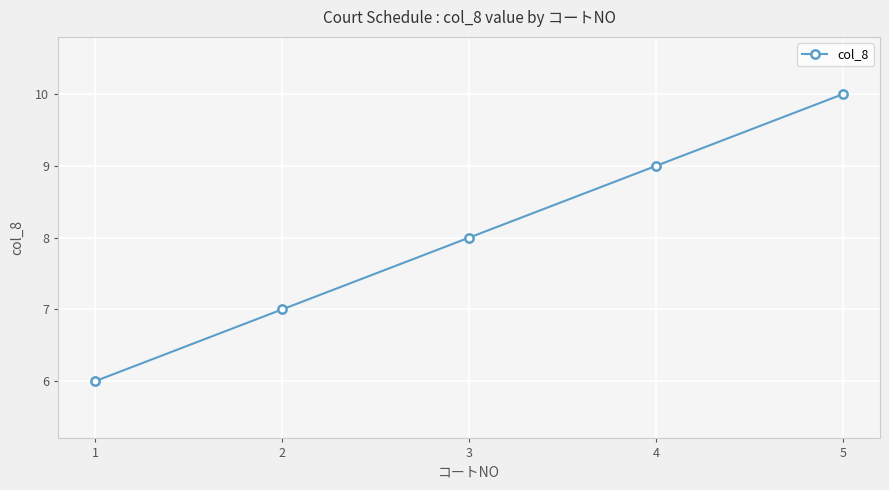

How many lines are shown in the chart?

1